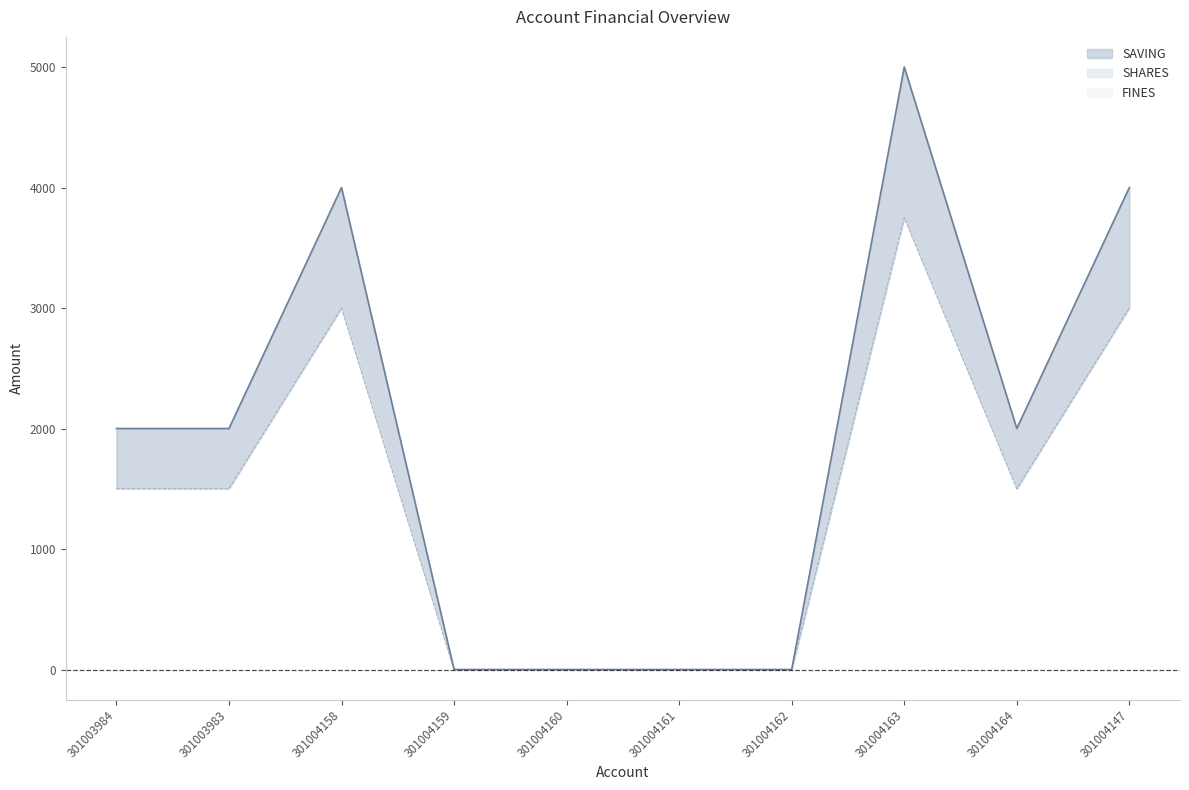

What is the difference between the highest and lowest values at 301003983?

2000